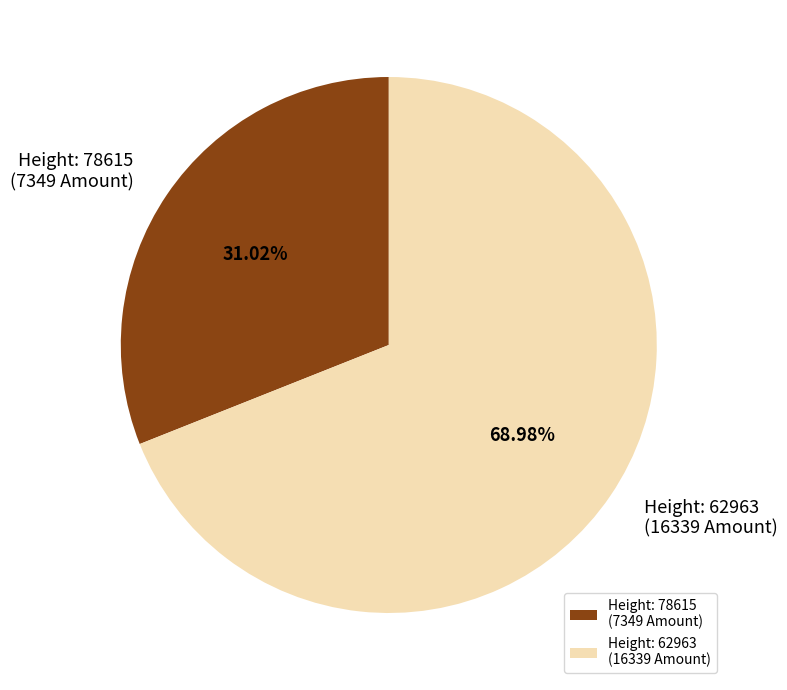

What is the smallest slice in the pie chart?

Height: 78615 (7349 Amount)